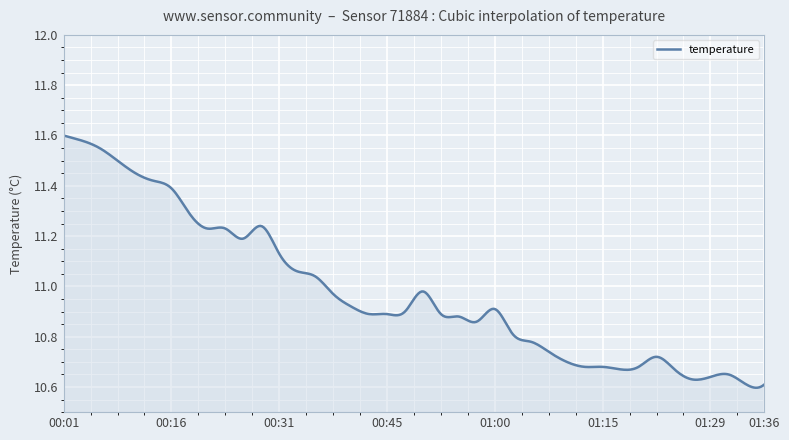

What is the difference between the maximum and minimum values?

1.0